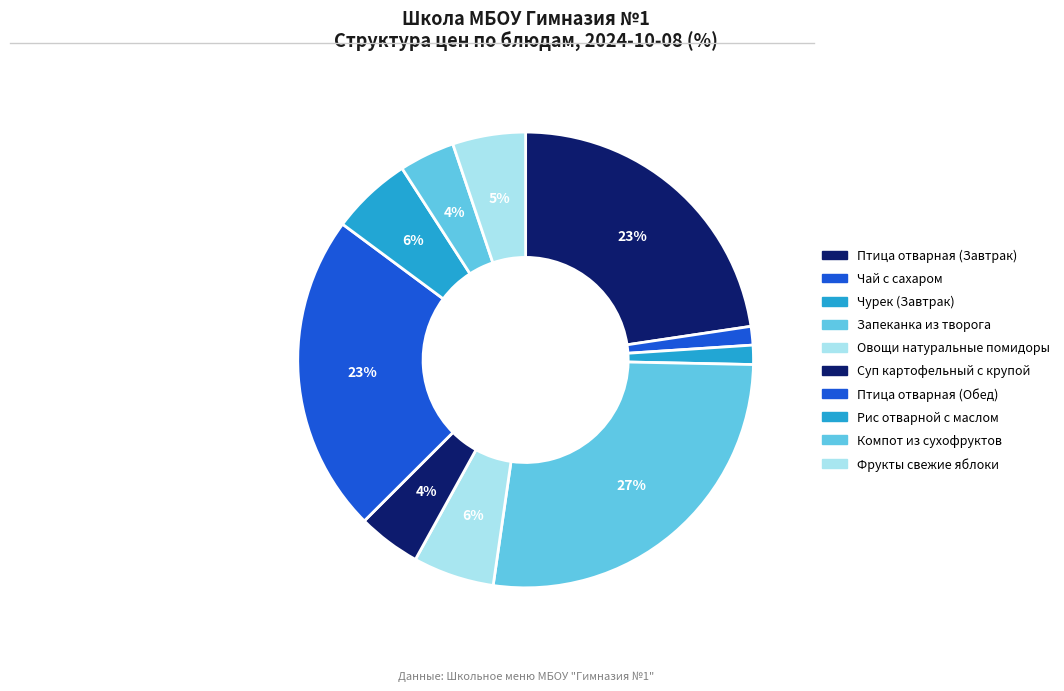

How many segments does this pie chart have?

10